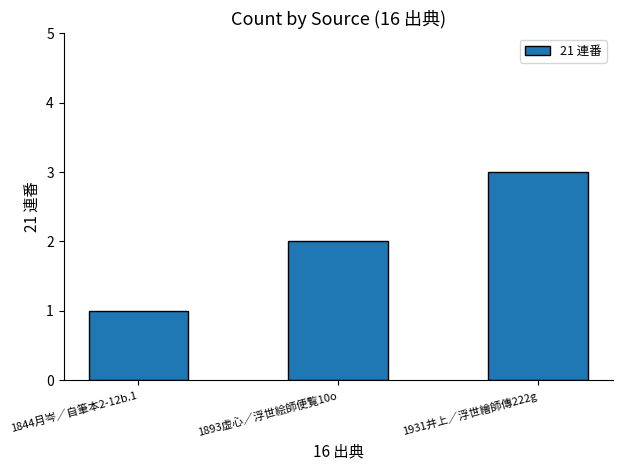

Reading left to right, extract all data points from this chart.

1	2	3